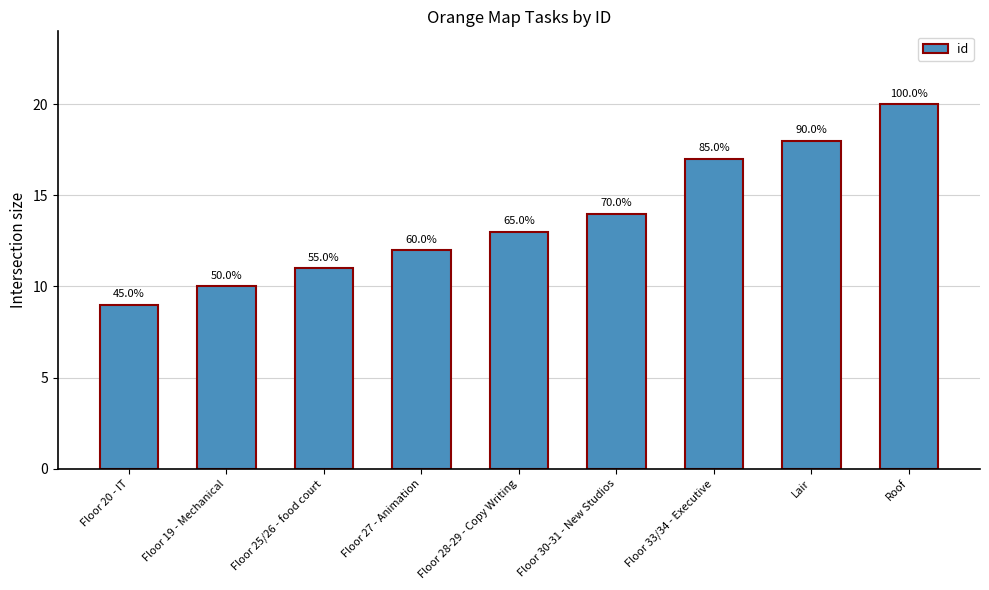

Between Floor 28-29 - Copy Writing and Lair, which is larger?

Lair